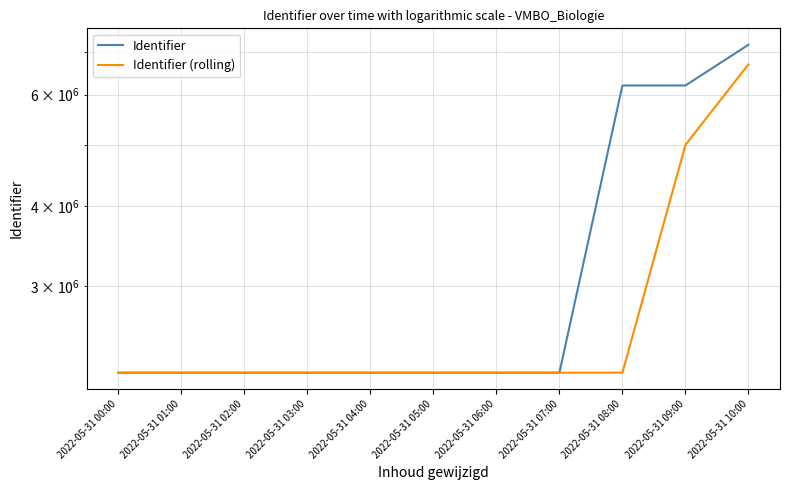

Reading left to right, list all the values displayed in this chart.

Identifier: 2189014	2189015	2189018	2189022	2189024	2189025	2189036	2189037	6199690	6199697	7186790
Identifier (rolling): 2189014	2189014	2189015	2189017	2189019	2189022	2189028	2189034	2189557	5000000	6693244